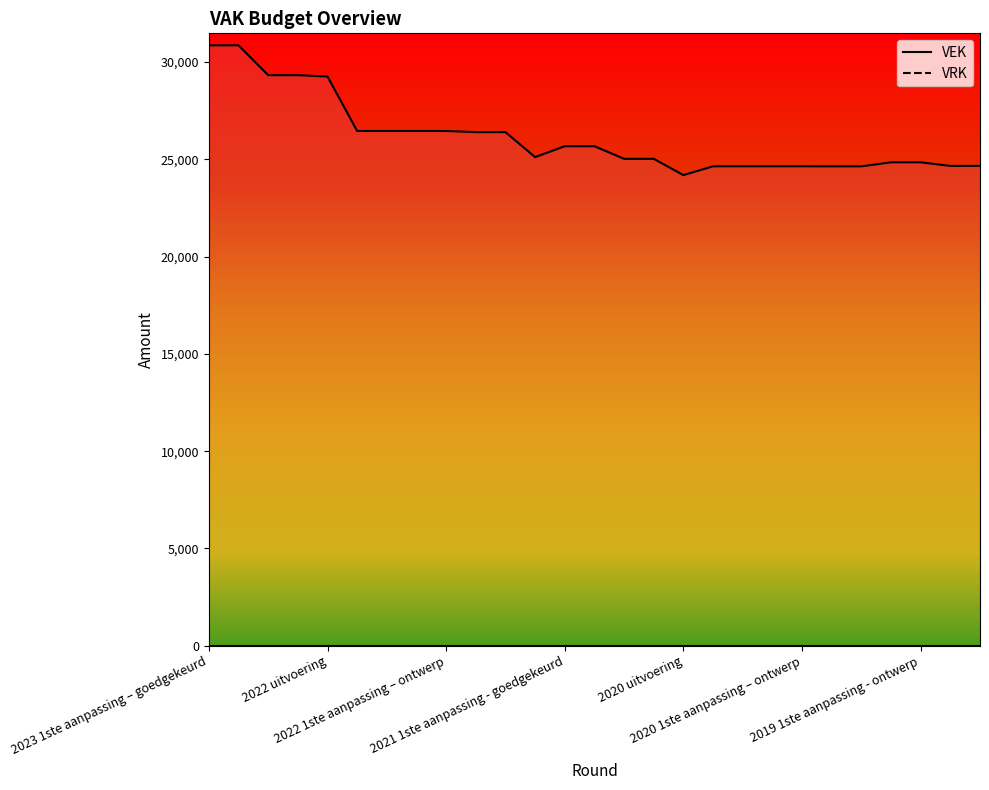

Is it true that the value at 2023 1ste aanpassing – ontwerp is 14263?

False